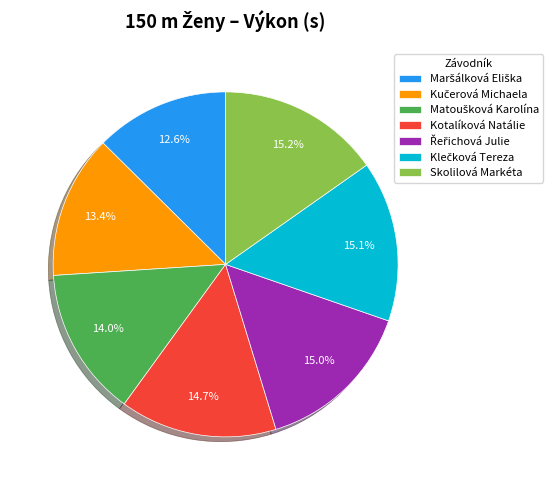

Does any single category account for the majority?

No